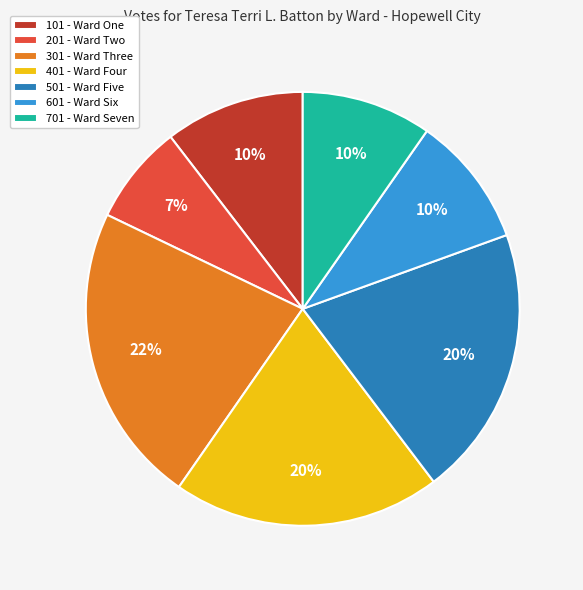

To the nearest percent, what portion does 101 - Ward One represent?

10%